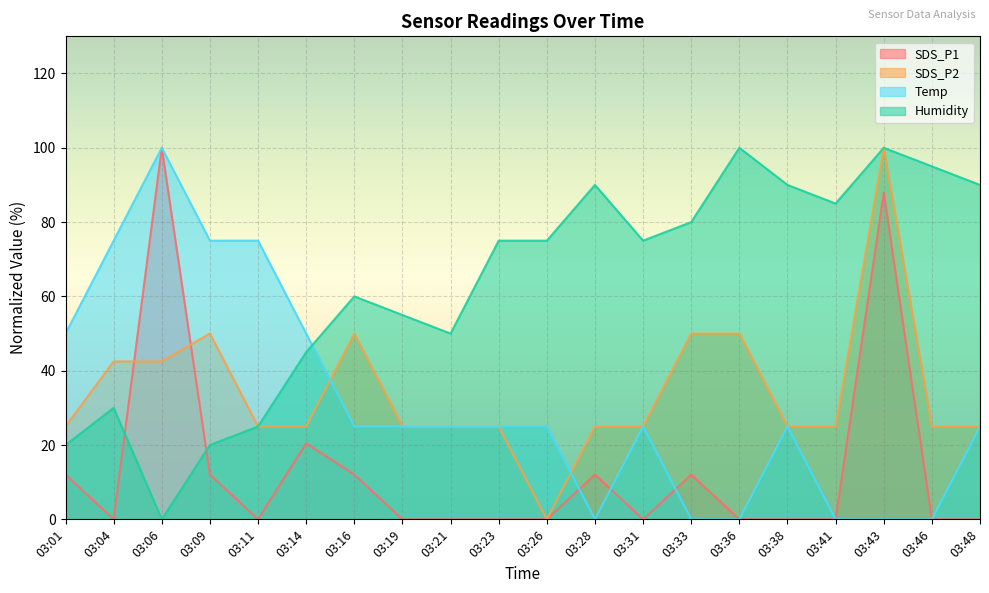

Does the chart display data point markers on the line(s)?

No